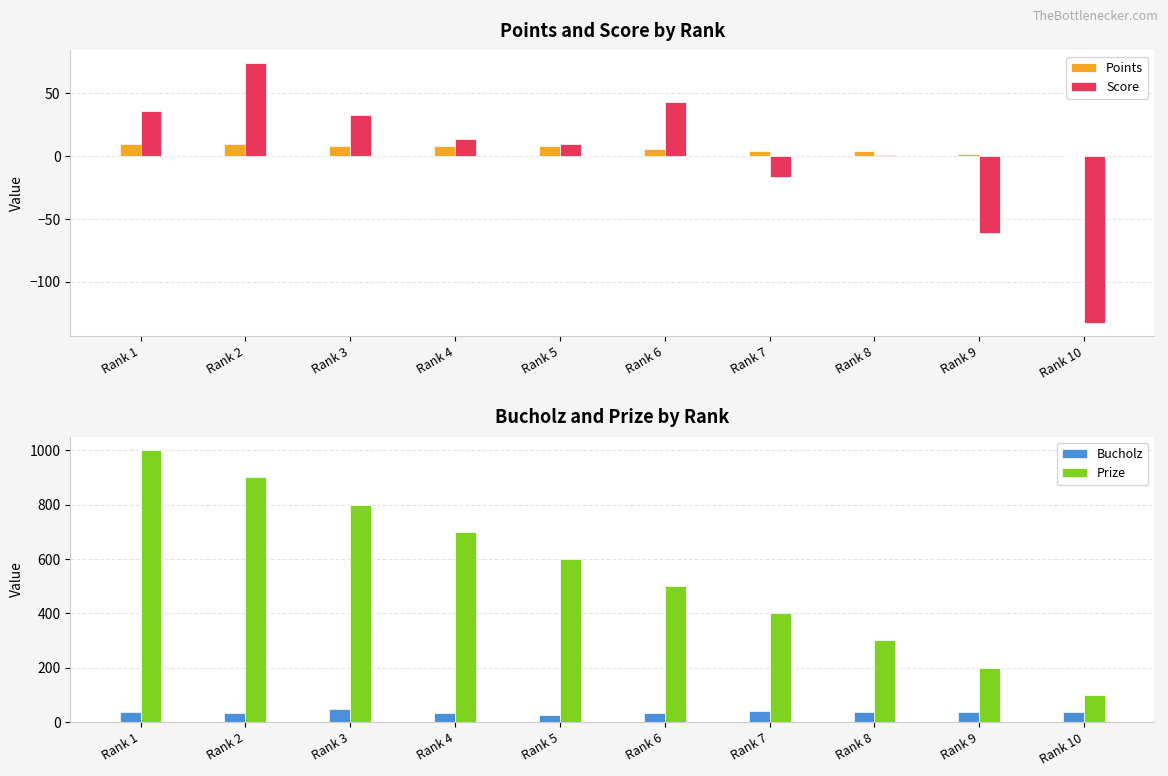

What is the difference between the maximum and minimum values in the Prize series?

900